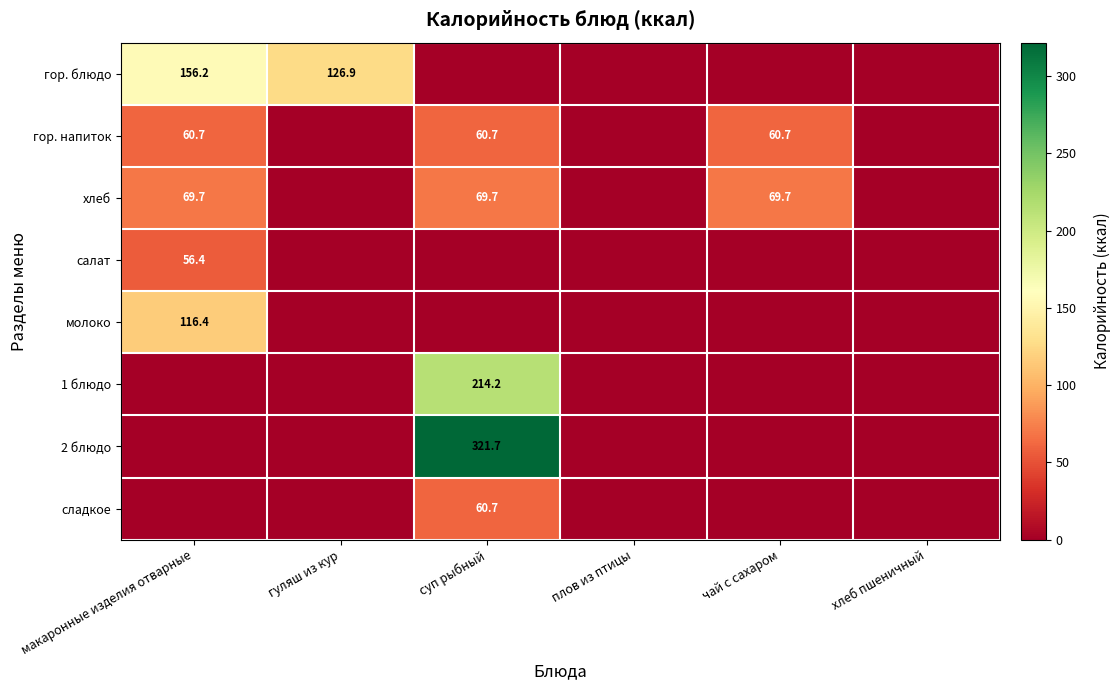

True or false: гор. блюдо has a value of 31.3 at макаронные изделия отварные.

False